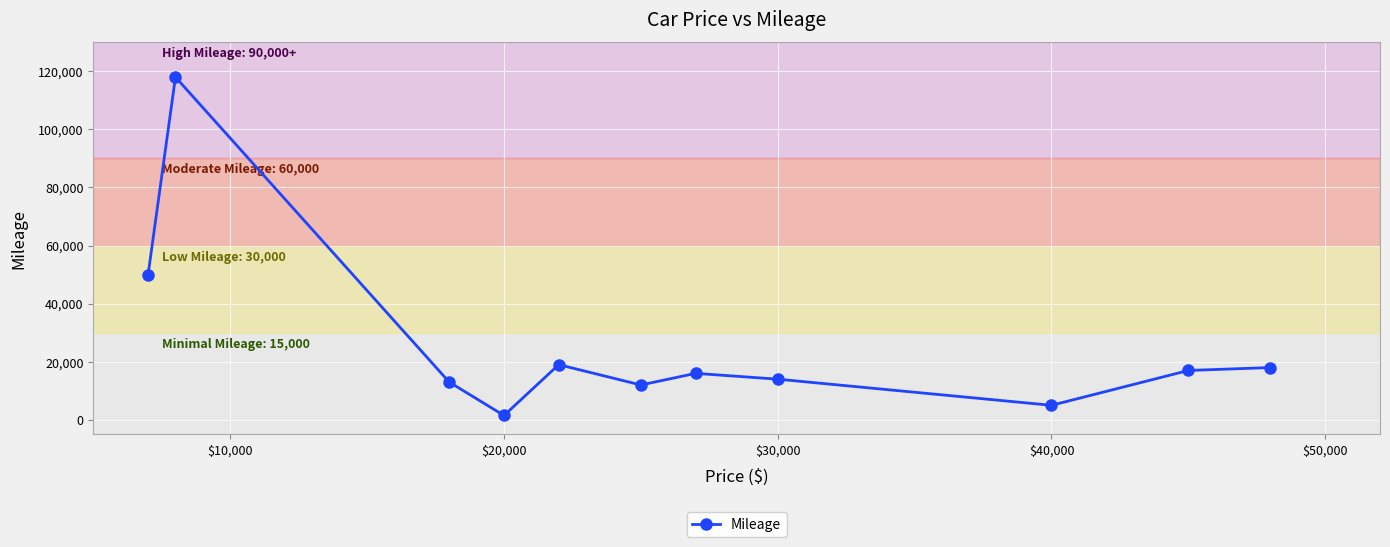

What is the value of the 9th point from the left?

5000